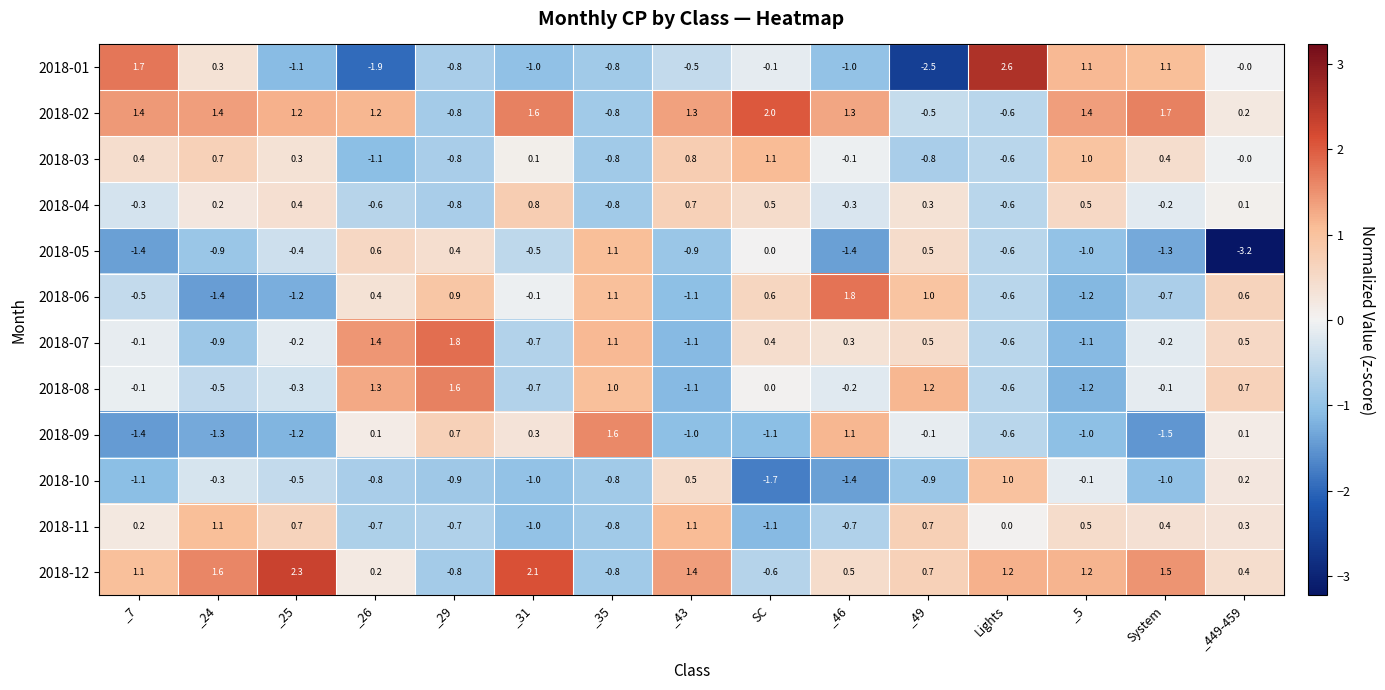

What is the maximum value shown in the chart?

2.6